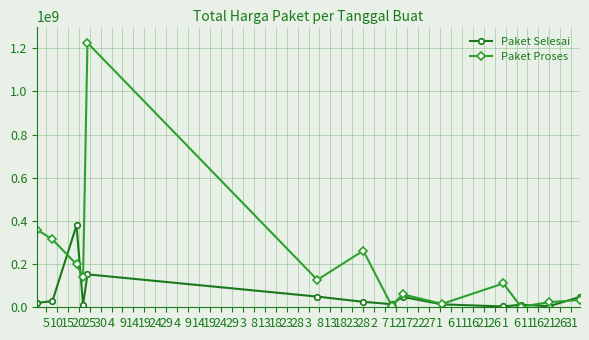

True or false: Paket Proses has more than 1 points higher than both neighbors.

True